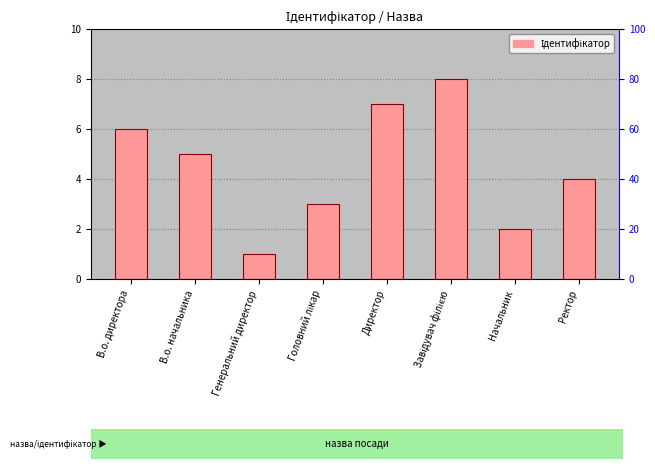

Does the chart contain stacked bars?

No